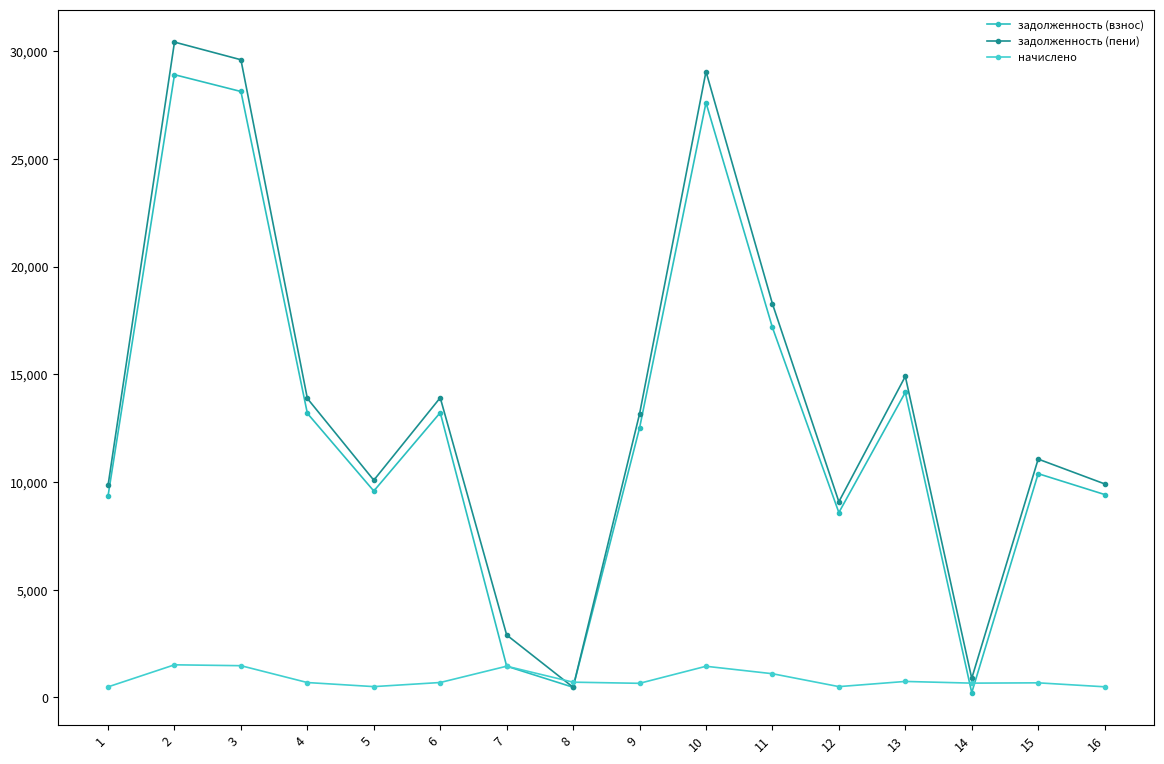

Reading left to right, transcribe all the data shown in this chart.

задолженность (взнос): 9355.4	28910.8	28131.1	13188.5	9582.8	13221.0	1449.2	471.7	12506.4	27611.4	17174.2	8582.8	14163.0	221.1	10387.7	9420.4
задолженность (пени): 9845.3	30424.7	29604.2	13879.1	10084.6	13913.3	2898.5	471.7	13161.3	29057.2	18274.7	9084.6	14904.6	884.5	11064.7	9913.6
начислено: 489.9	1513.9	1473.1	690.6	501.8	692.3	1449.2	707.6	654.9	1445.8	1100.5	501.8	741.6	663.4	677.0	493.3